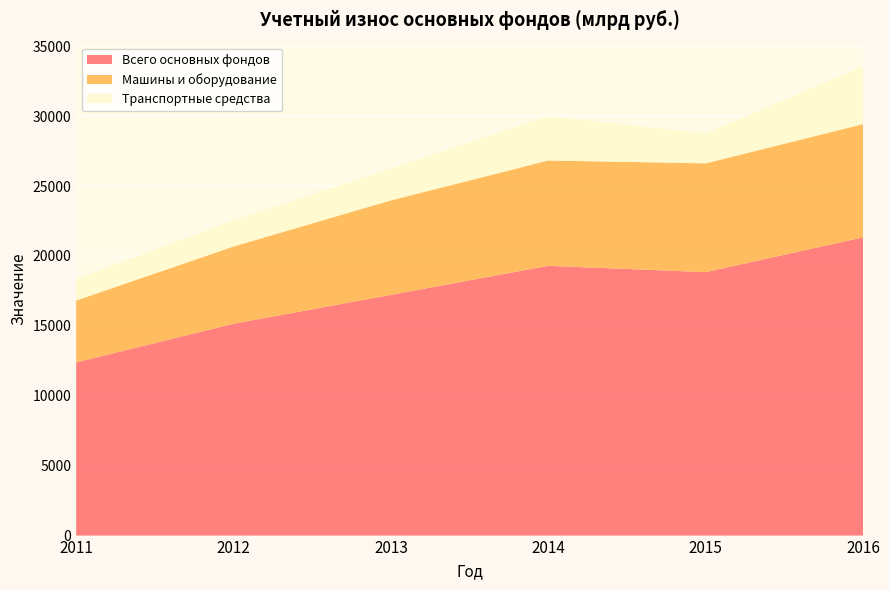

Reading left to right, extract all data points from this chart.

Всего основных фондов: 12384	15151	17216	19294	18841	21330
Машины и оборудование: 4429	5526	6758	7533	7782	8098
Транспортные средства: 1521	1882	2264	3176	2142	4146